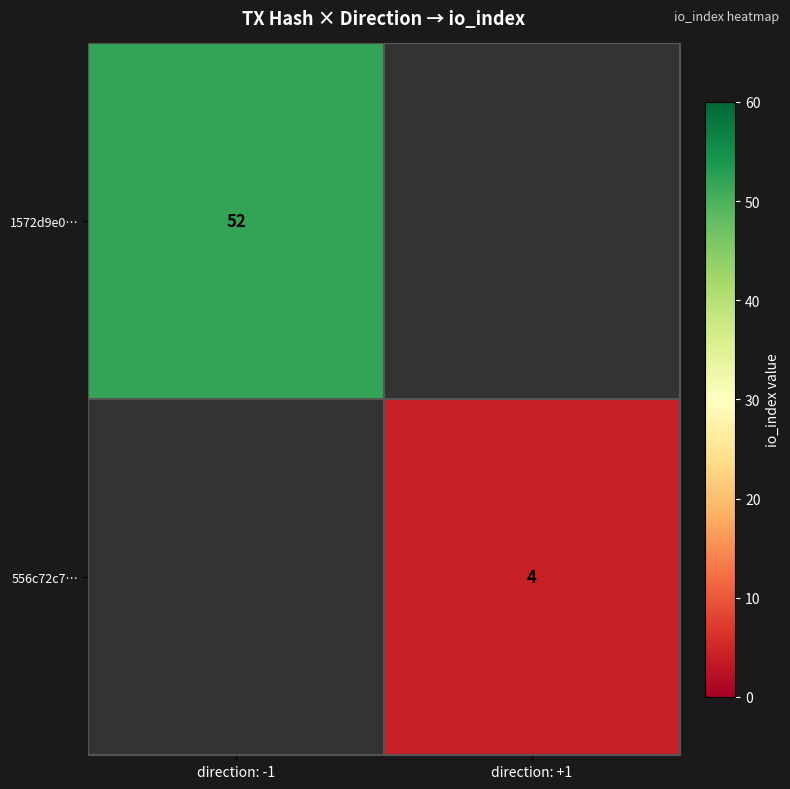

True or false: 556c72c7… has a value of 5 at direction: +1.

False